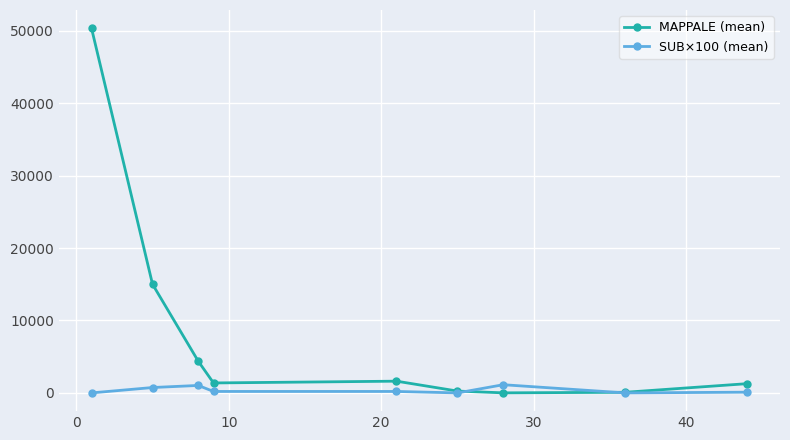

What are all the series names shown in the legend?

MAPPALE (mean), SUB×100 (mean)